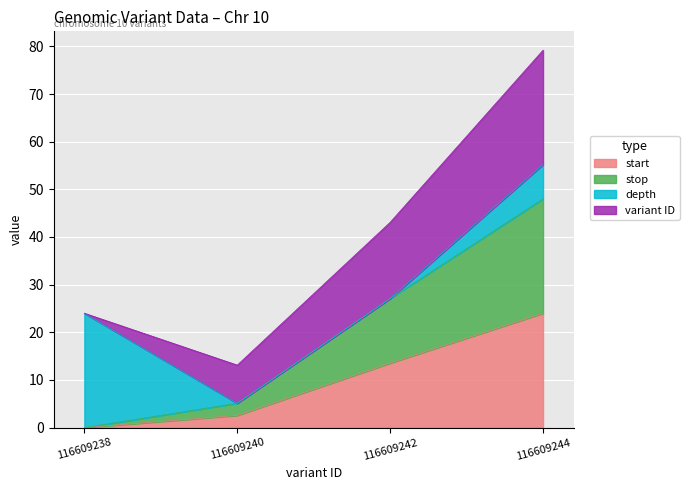

True or false: start has a value of 11.5 at 116609244.

False